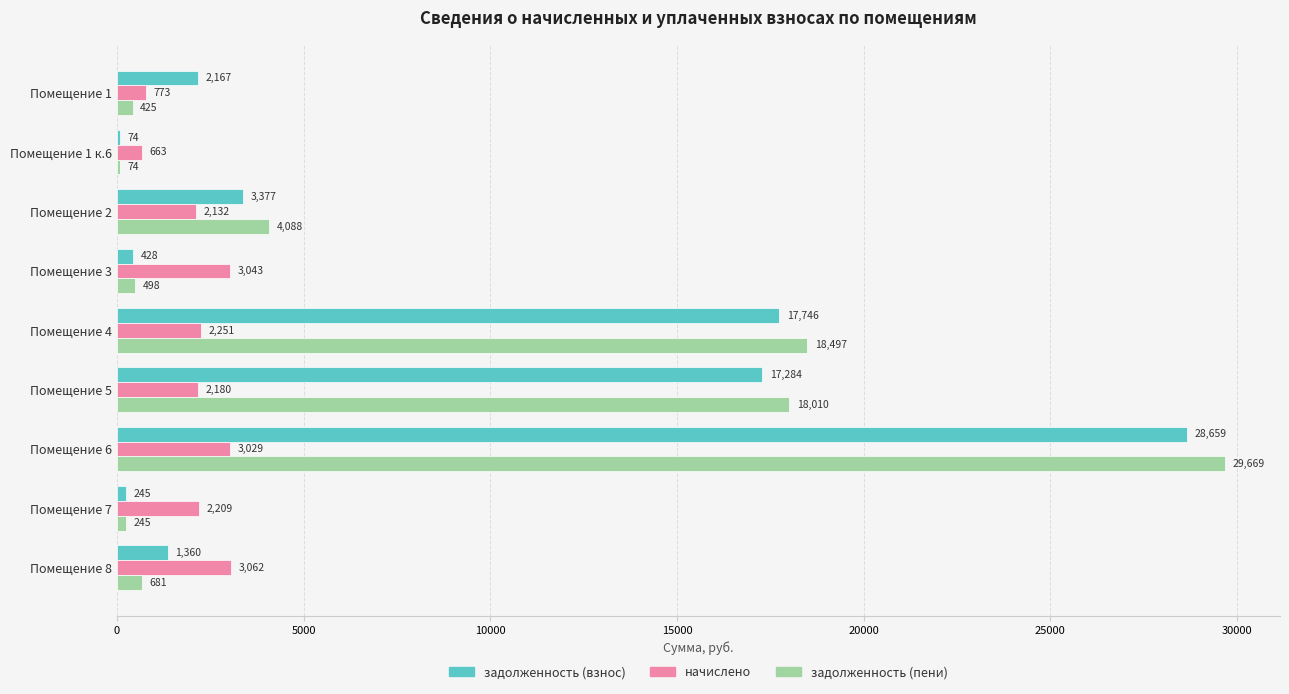

Where is начислено nearest to the value 1862?

Помещение 2